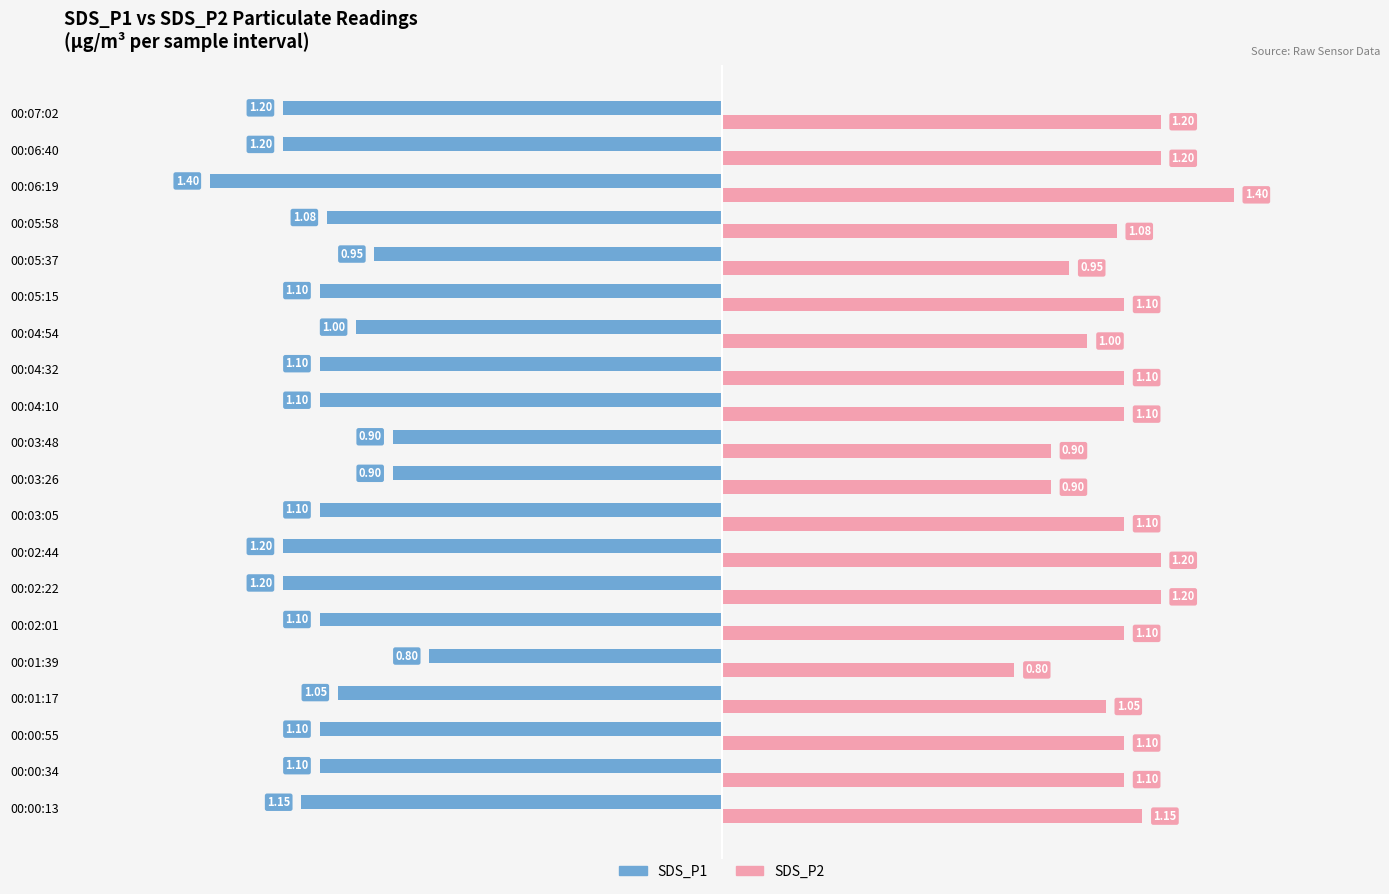

At 00:03:48, list the series in order from largest to smallest.

SDS_P2, SDS_P1